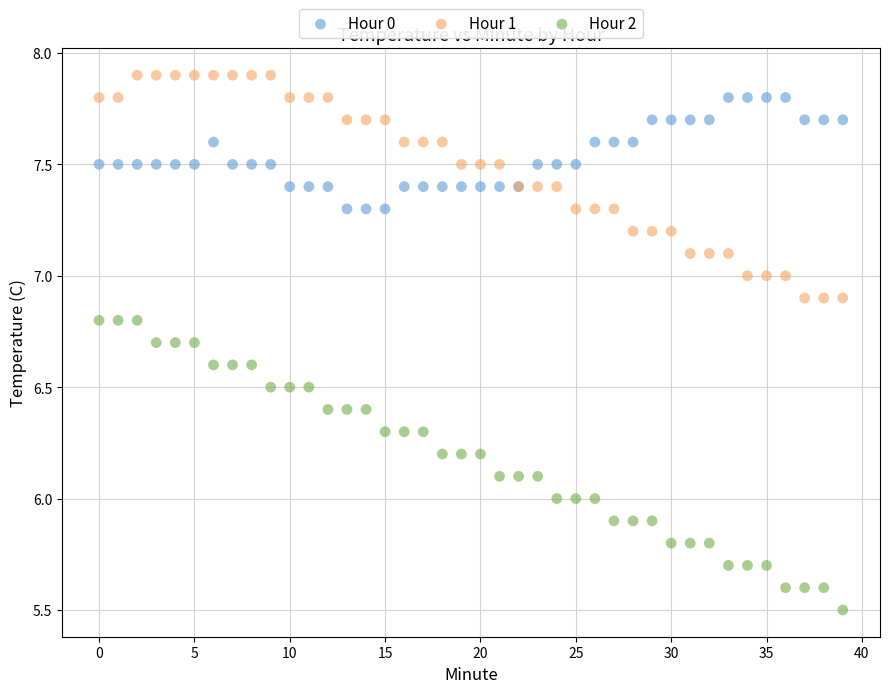

Which series contains the lowest Y value?

Hour 2